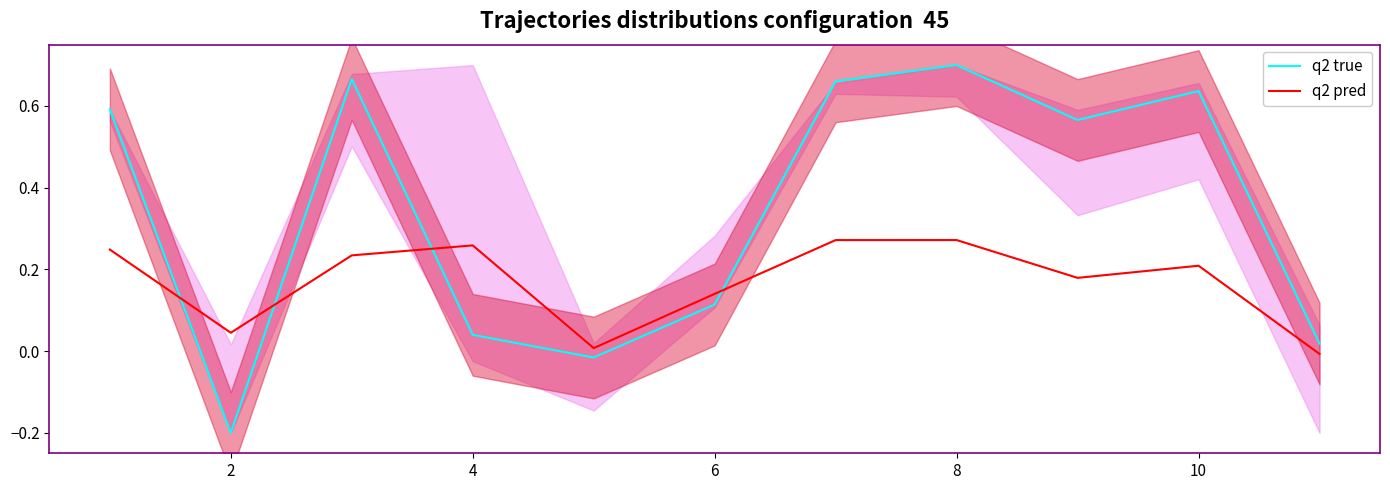

What are all the series names shown in the legend?

q2 true, q2 pred